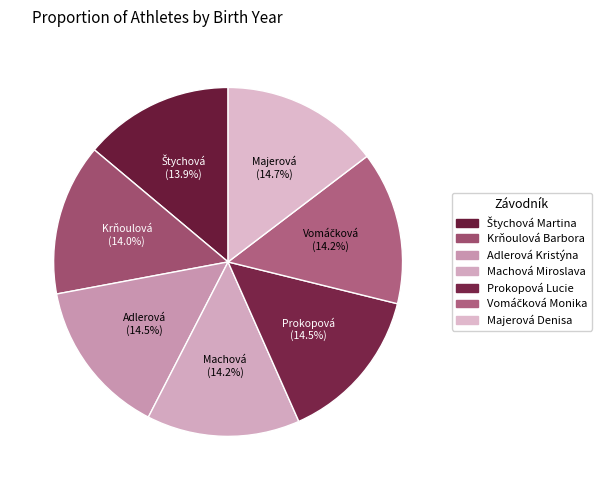

The Vomáčková Monika slice represents 20% of the pie. True or false?

False